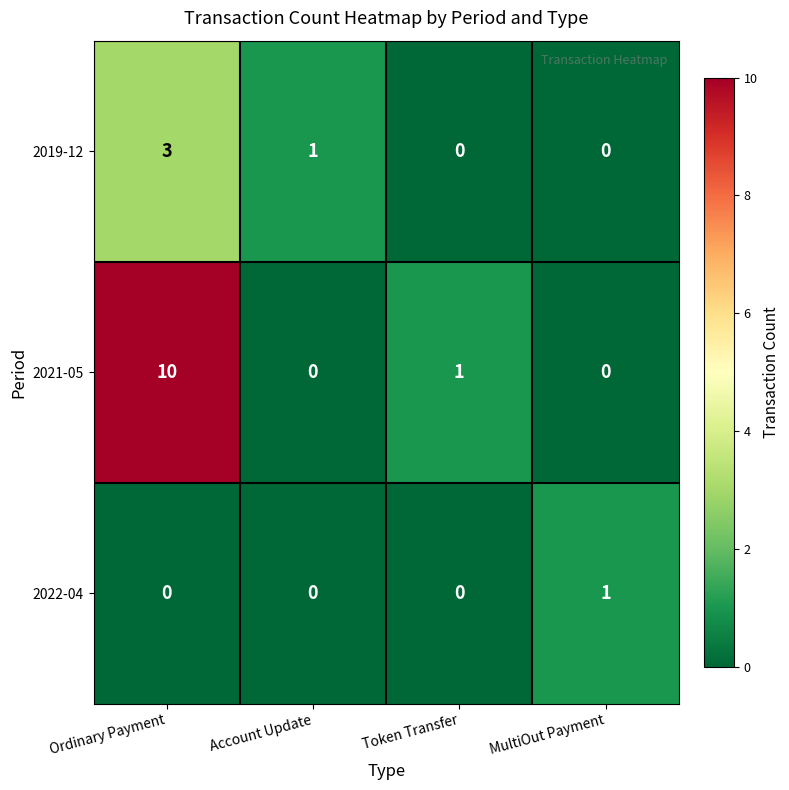

List the series in order of their overall mean, highest first.

2021-05, 2019-12, 2022-04